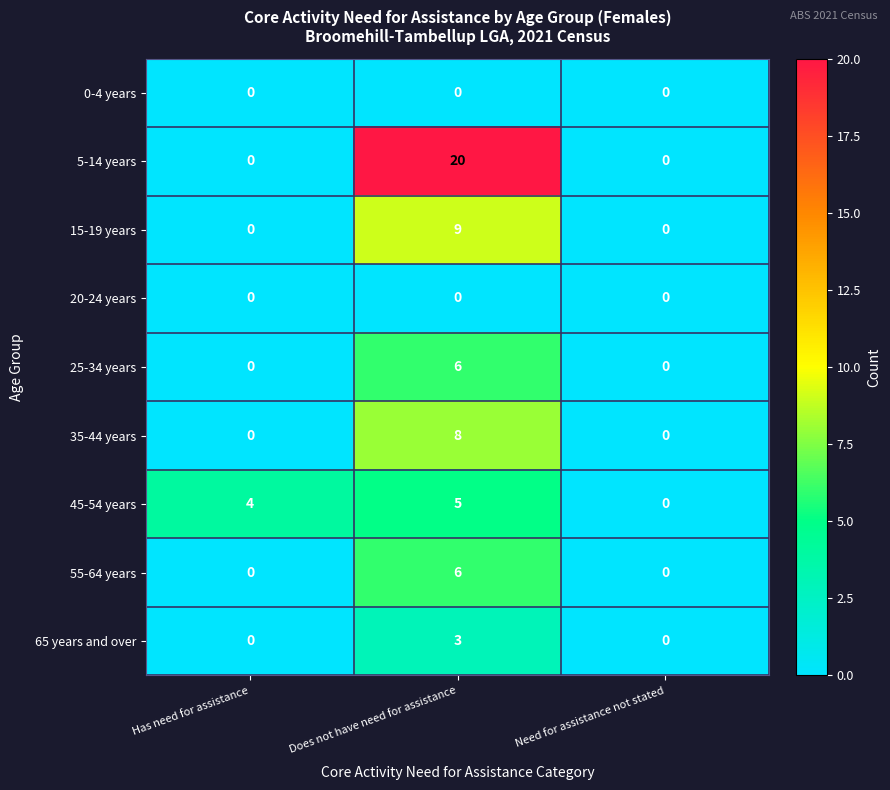

How many data points does each series have?

3